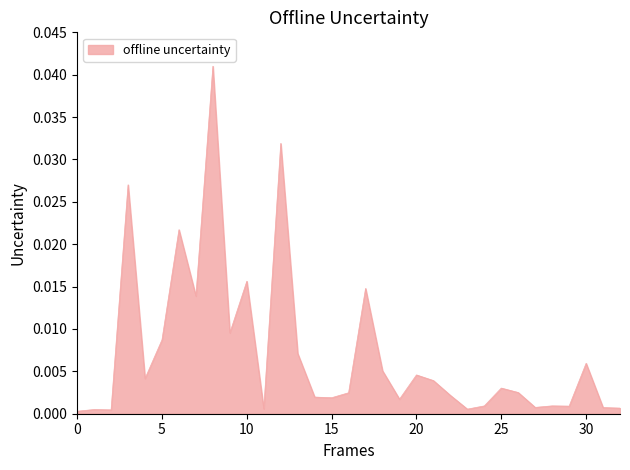

How many lines are shown in the chart?

1